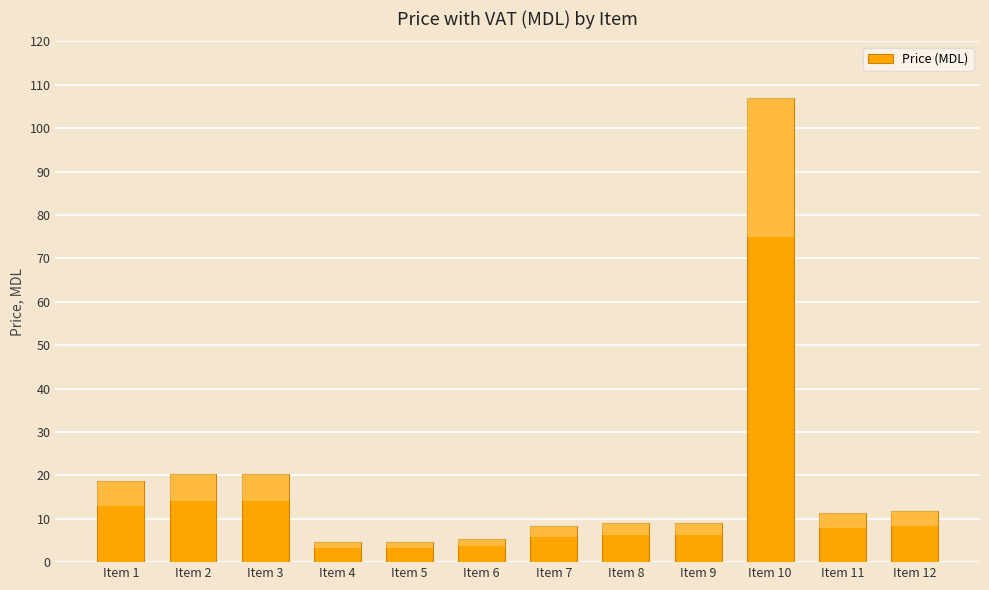

List the labels in order of value, largest first.

Item 10, Item 2, Item 3, Item 1, Item 12, Item 11, Item 8, Item 9, Item 7, Item 6, Item 4, Item 5